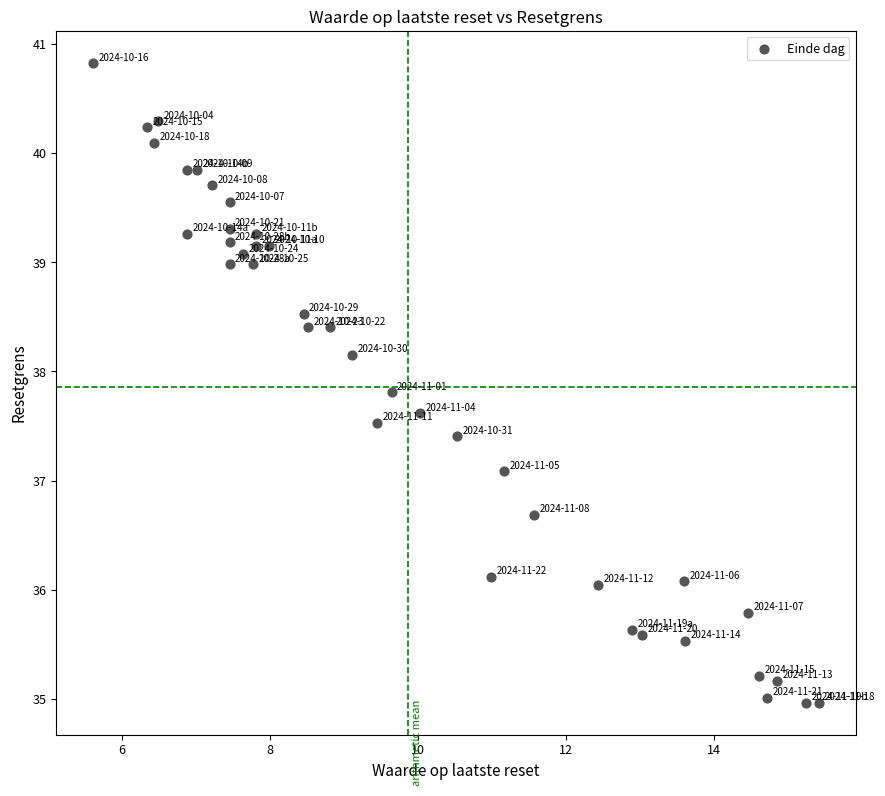

What is the range of Y values (max minus min)?

5.9